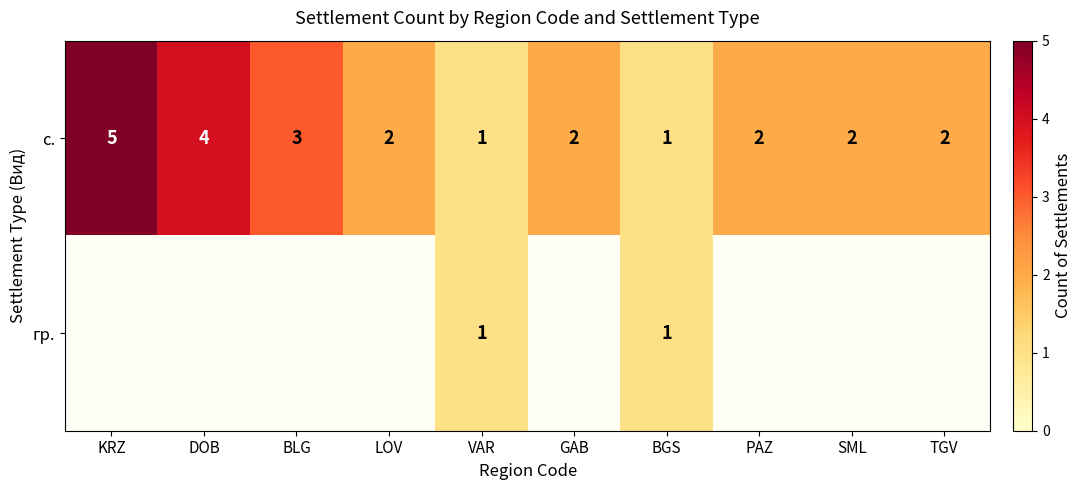

What is the difference between the maximum and minimum values in the с. series?

4